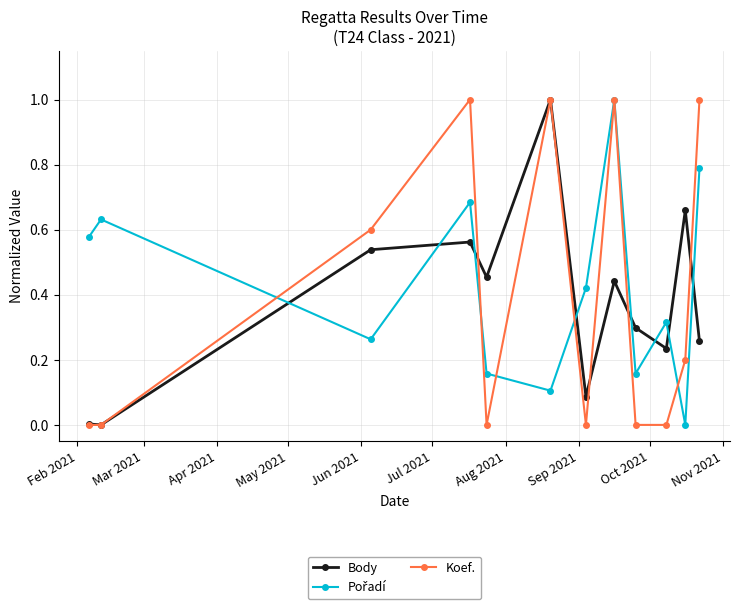

At how many categories does at least one series exceed 0?

12